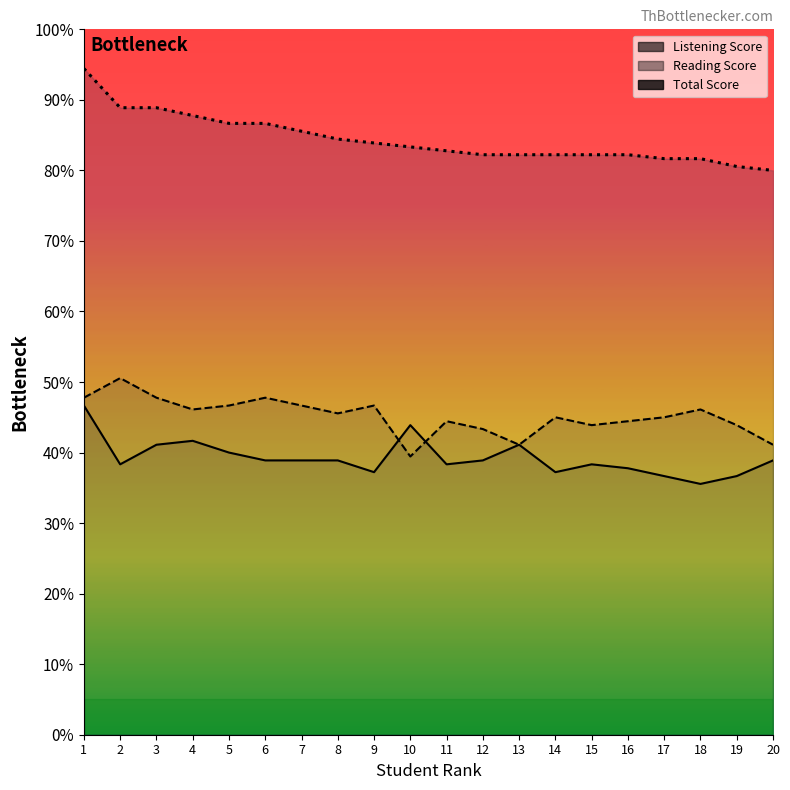

After their last crossing, which series has the higher values: Listening Score or Reading Score?

Reading Score